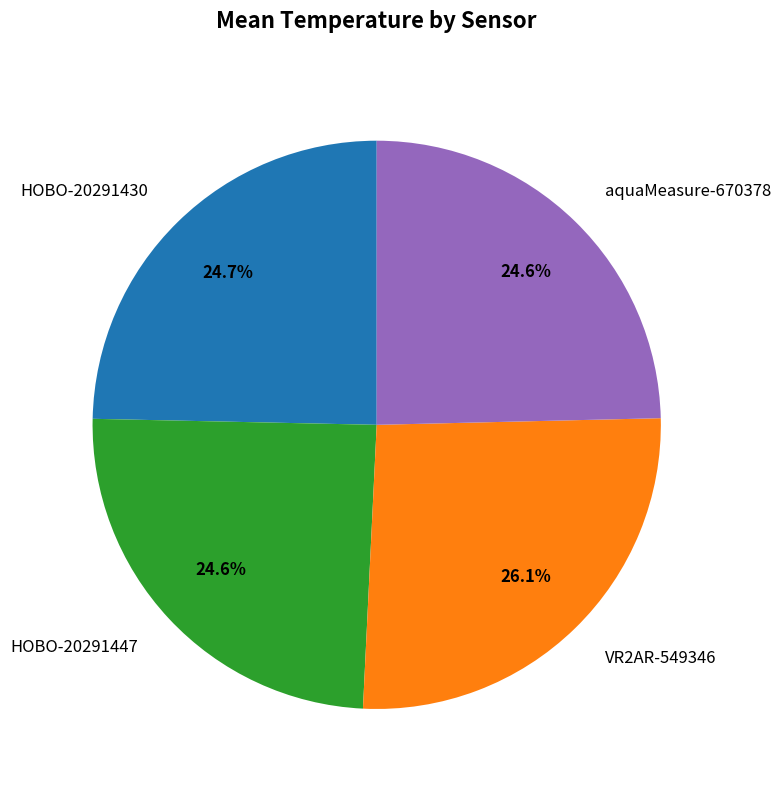

Count the number of slices in the pie.

4